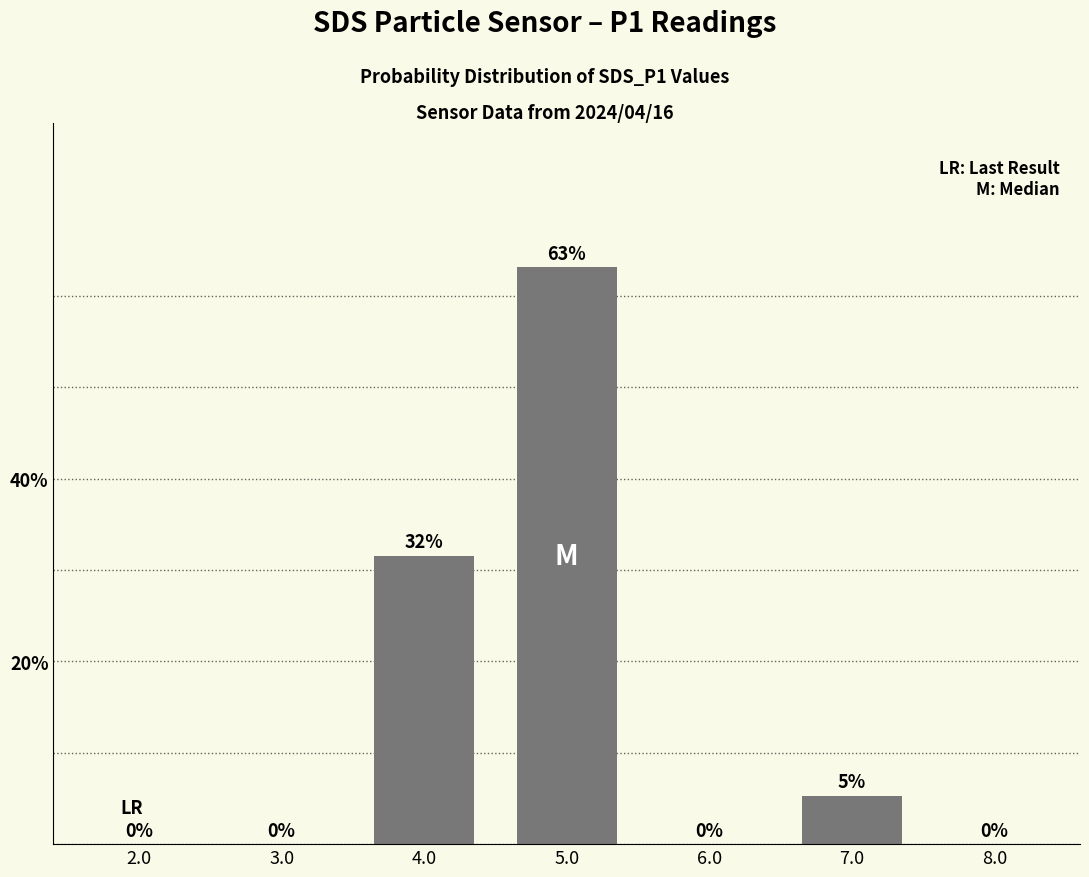

True or false: the data shows 0.0 at 3.0.

True